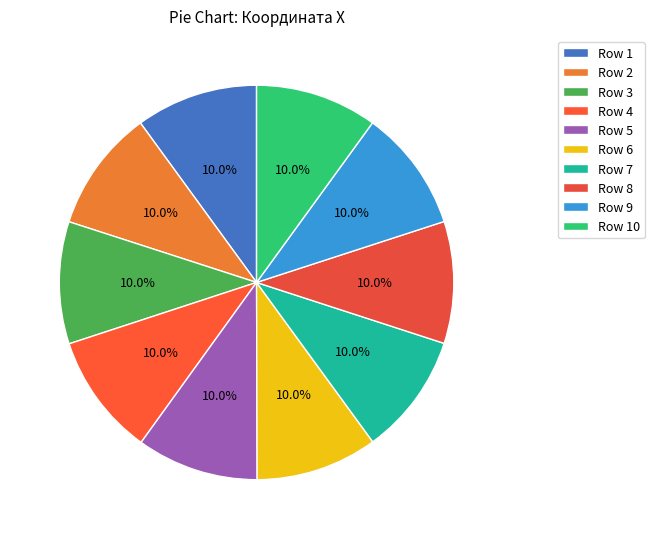

Is there a majority slice in this chart?

No